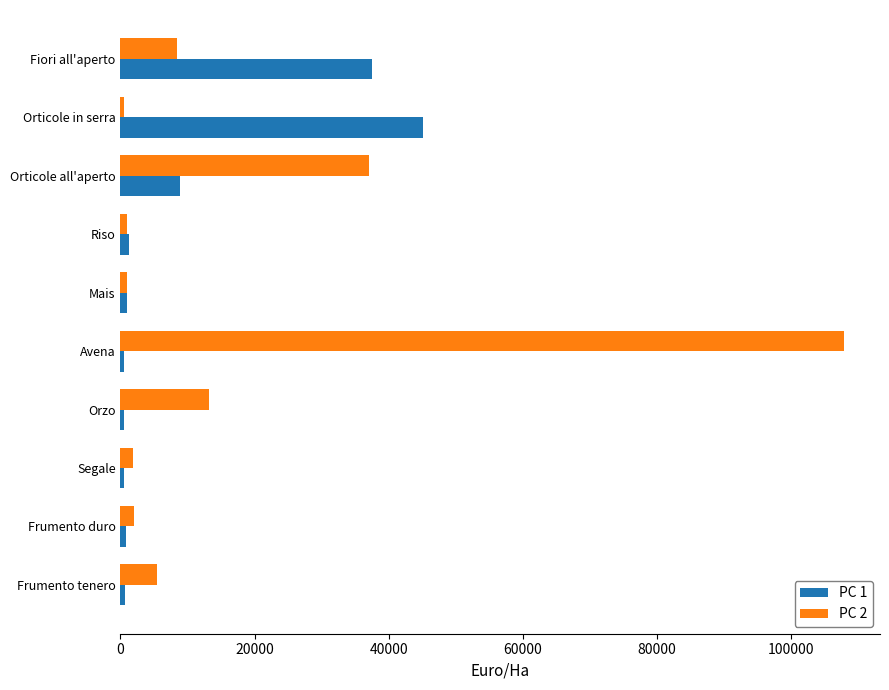

What is the difference between the maximum and minimum values in the PC 2 series?

107391.9